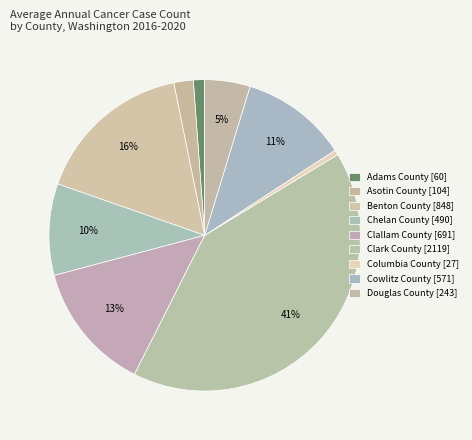

To the nearest percent, what portion does Asotin County represent?

2%